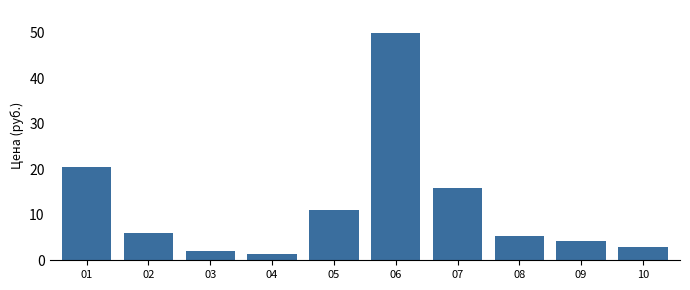

Reading left to right, extract all data points from this chart.

20.5	6.0	2.1	1.4	11.0	49.9	15.8	5.3	4.2	2.8